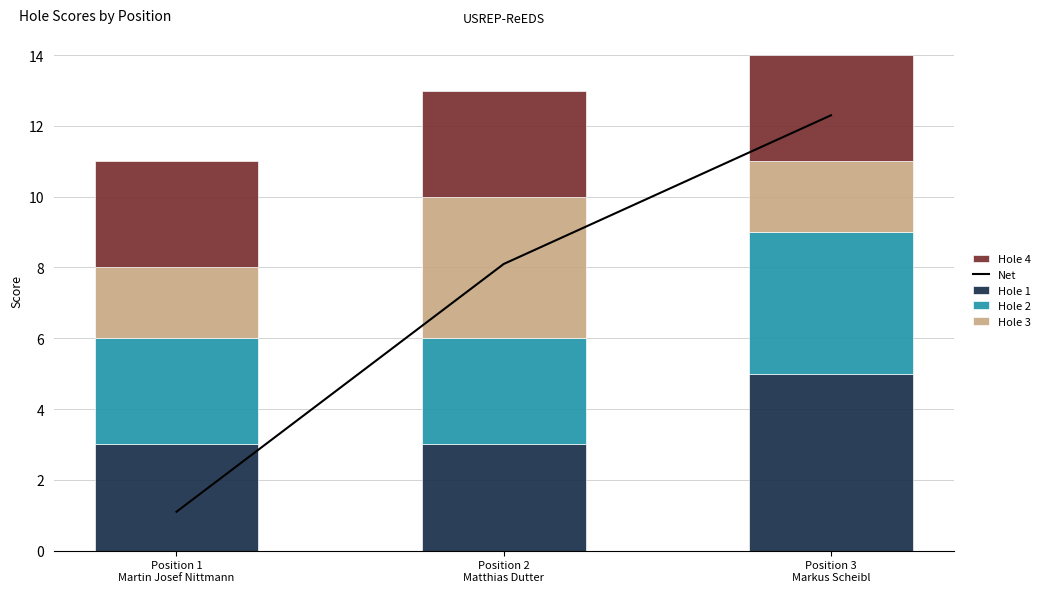

The Net series shows 8.1 at Position 2
Matthias Dutter. True or false?

True